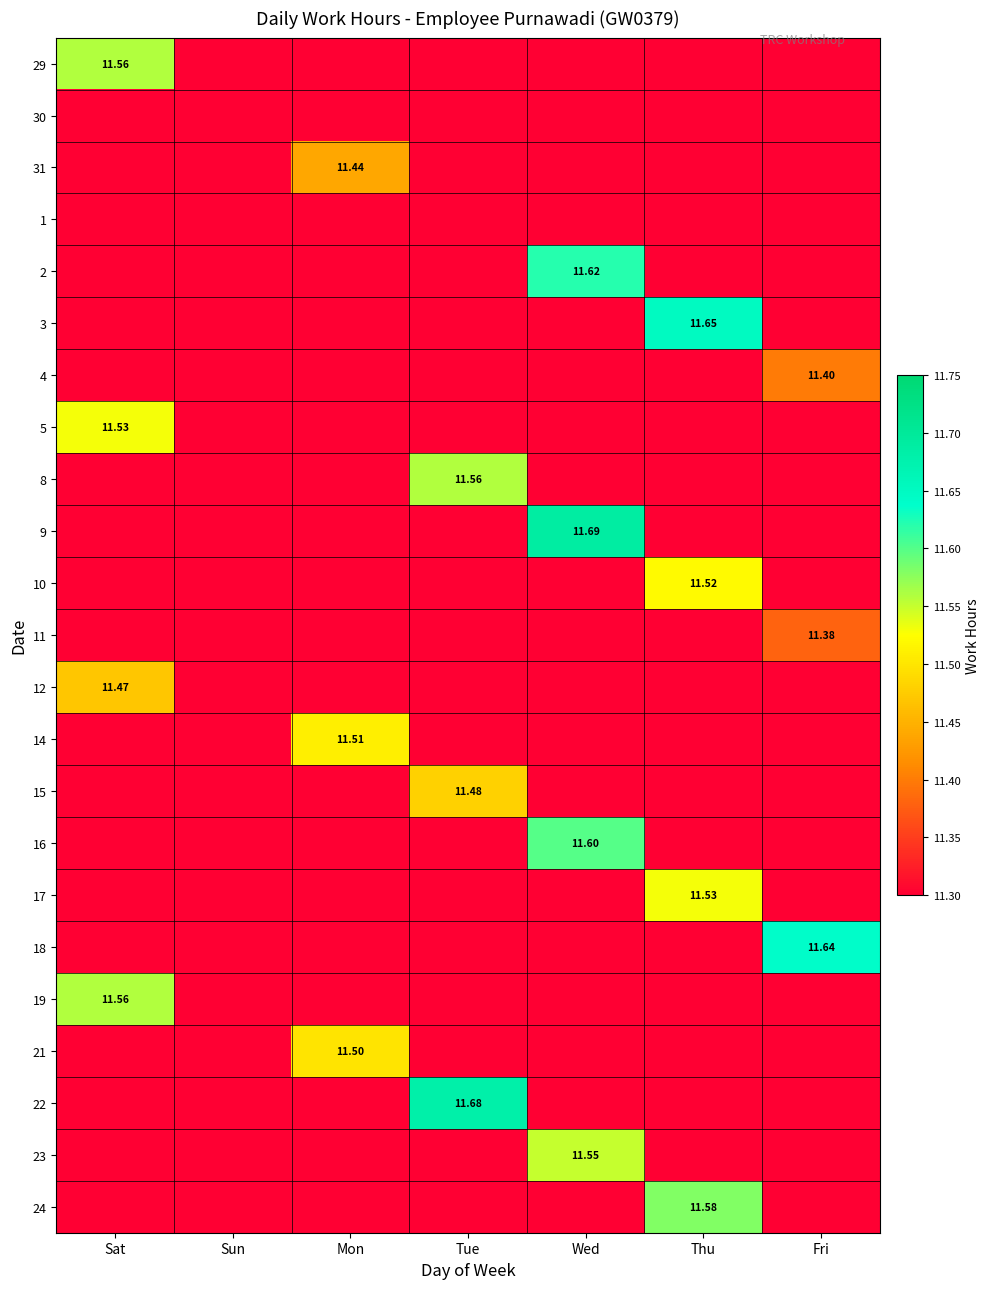

What is the greatest value displayed?

11.7